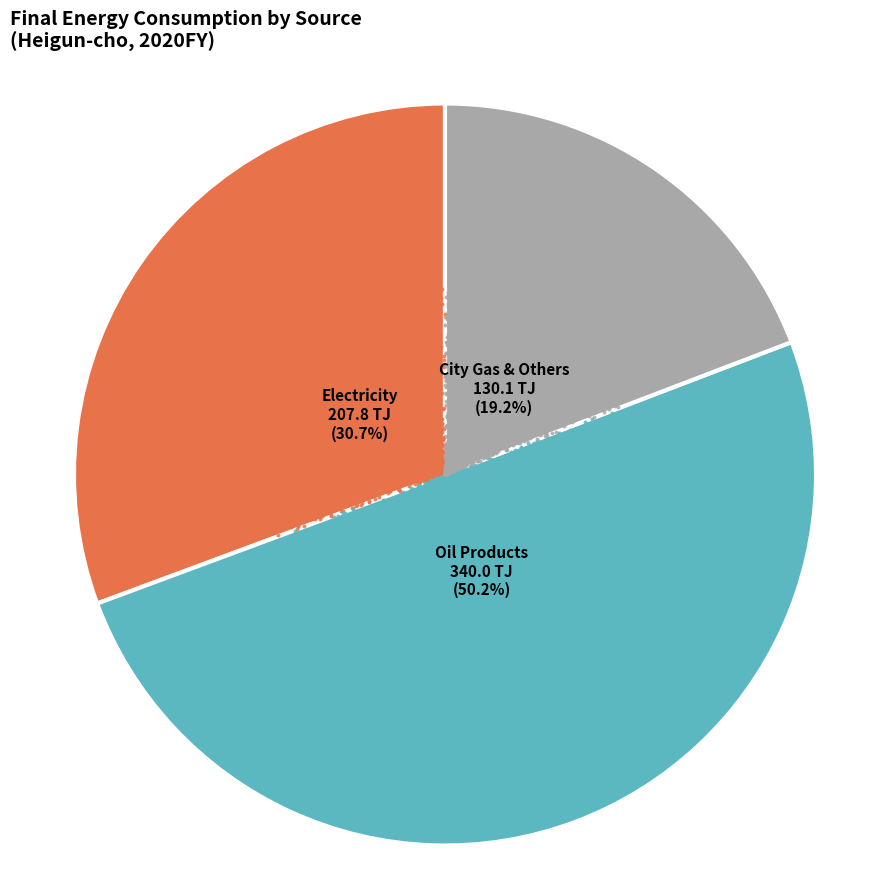

Is it true that Natural Gas is 0% of the pie?

True